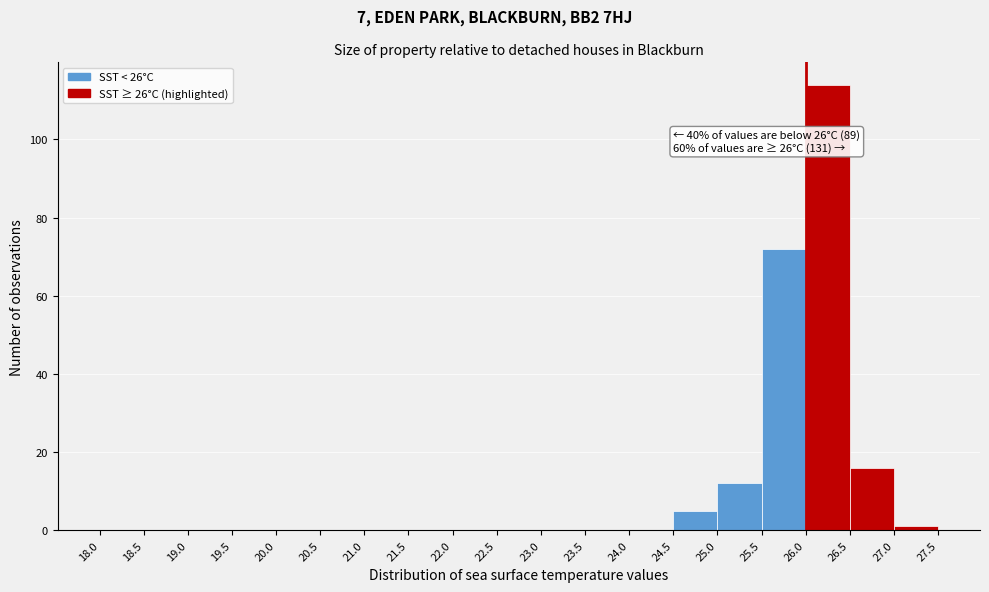

Over which range of the x-axis is the bar tallest?

26.0 to 26.5